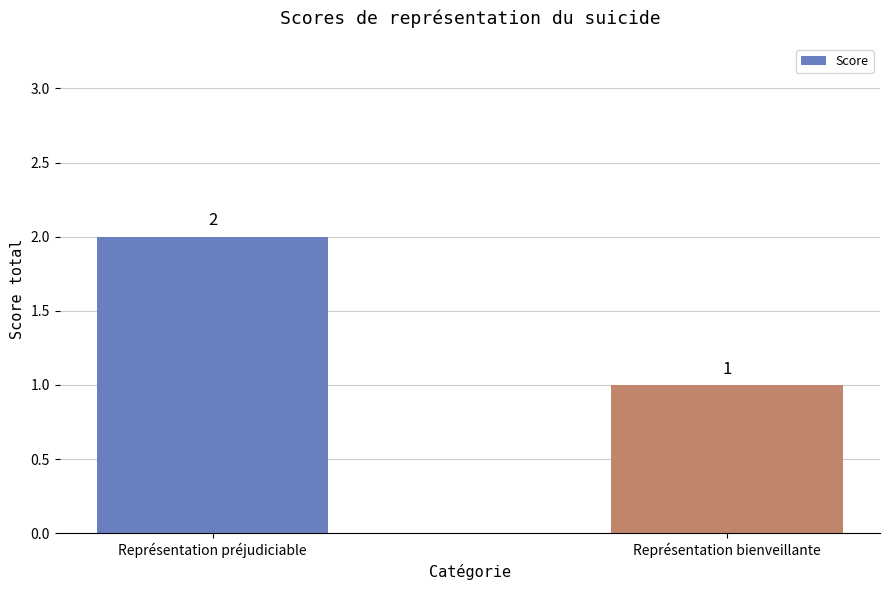

Reading left to right, transcribe all the data shown in this chart.

2	1